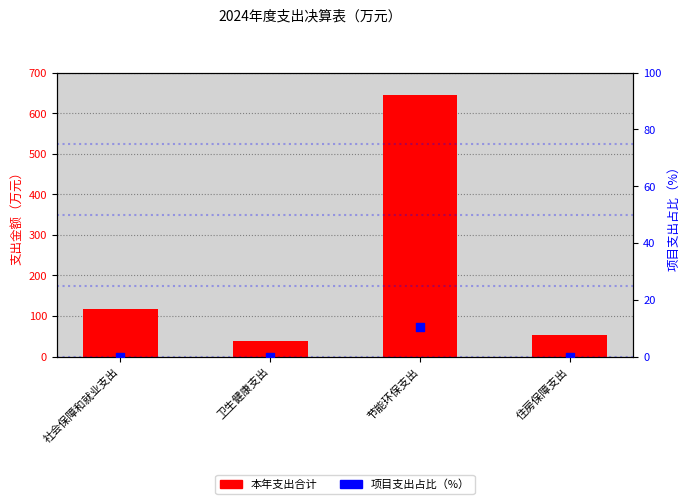

Which series contains the lowest Y value?

项目支出占比